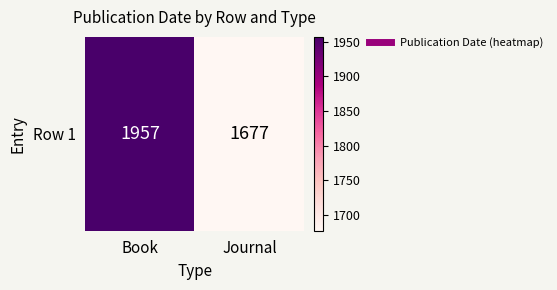

Reading left to right, what are all the values shown in this chart?

1957	1677